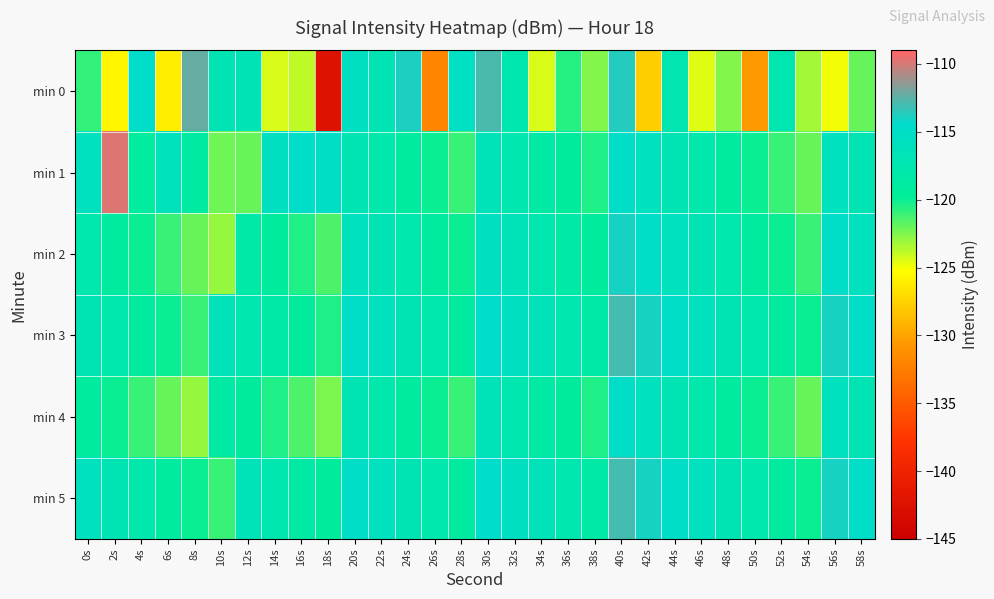

At which category is the sum across all series the highest?

40s